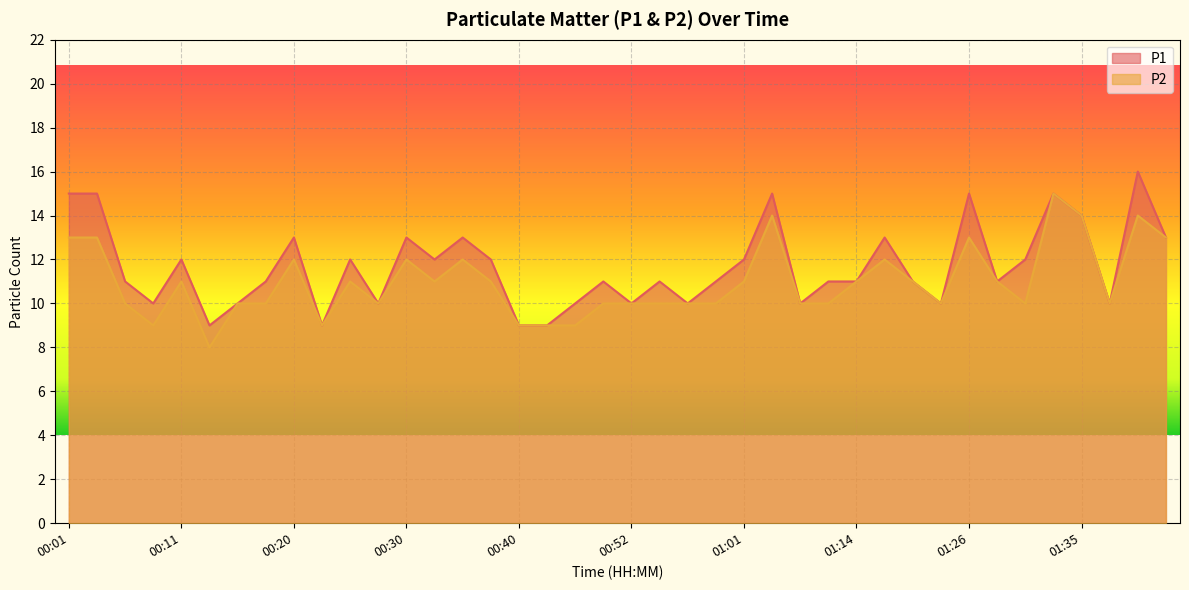

At which category does P2 reach its first local peak?

00:11